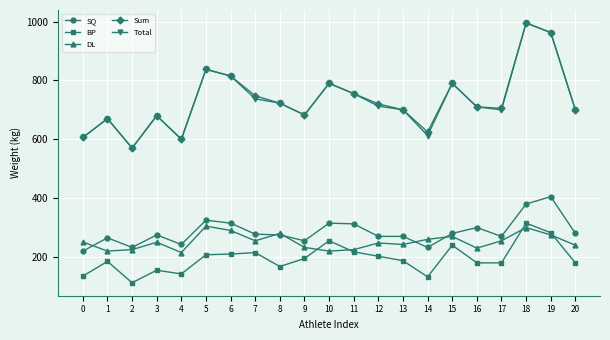

At which category does BP reach its first local valley?

2